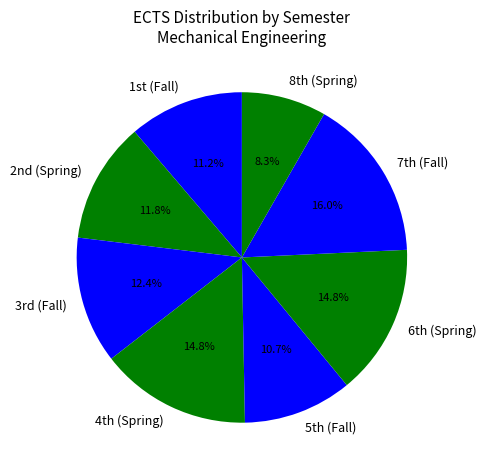

Is there a majority slice in this chart?

No